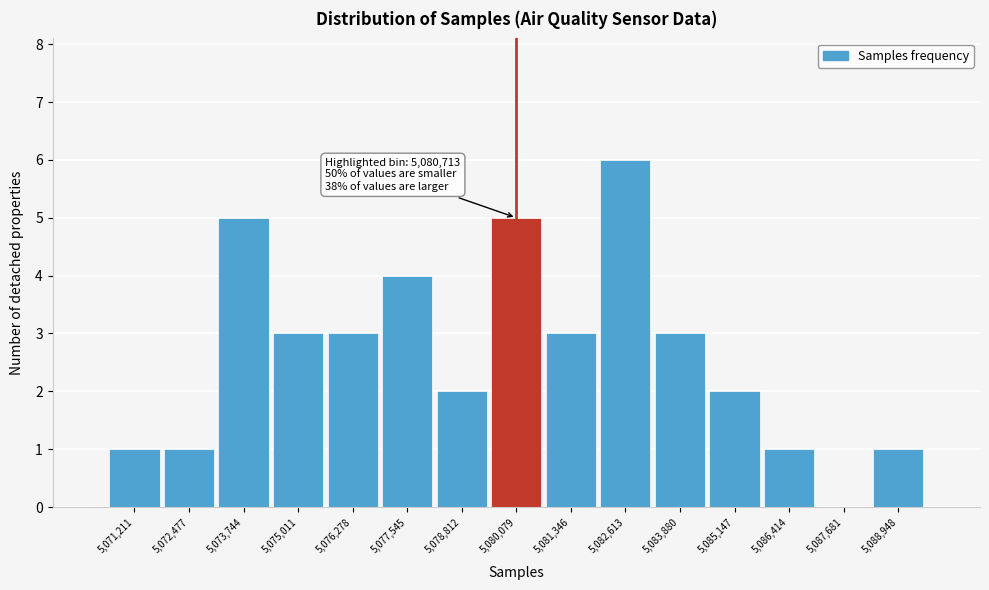

Reading right to left, list all the values displayed in this chart.

5,088,948=1	5,087,681=0	5,086,414=1	5,085,147=2	5,083,880=3	5,082,613=6	5,081,346=3	5,080,079=5	5,078,812=2	5,077,545=4	5,076,278=3	5,075,011=3	5,073,744=5	5,072,477=1	5,071,211=1